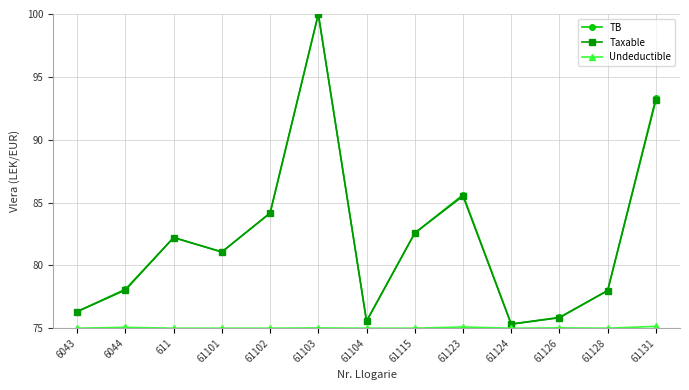

At which label does Taxable reach its peak?

61103